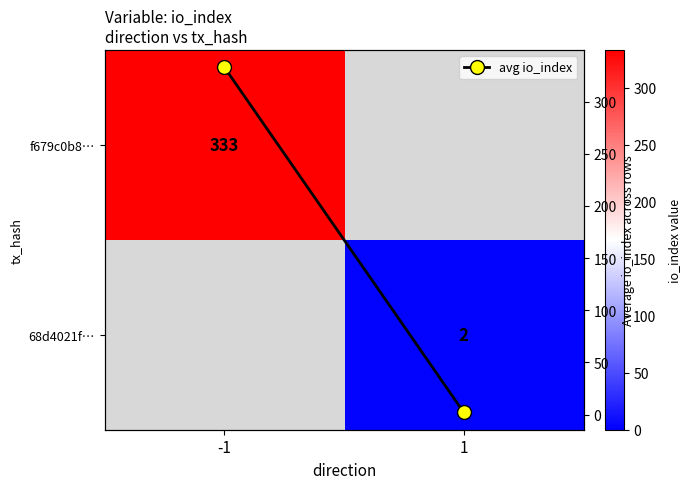

What is the sum of the avg io_index values at 1 and -1?

335